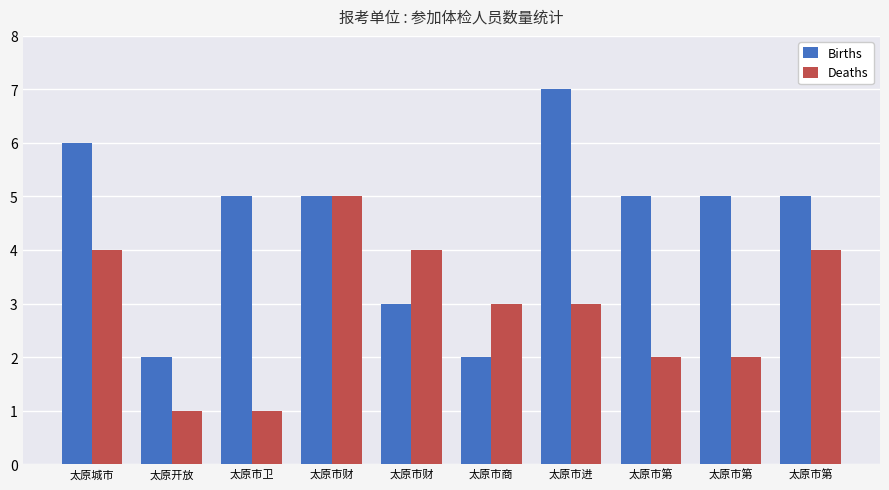

What is the greatest value displayed?

7